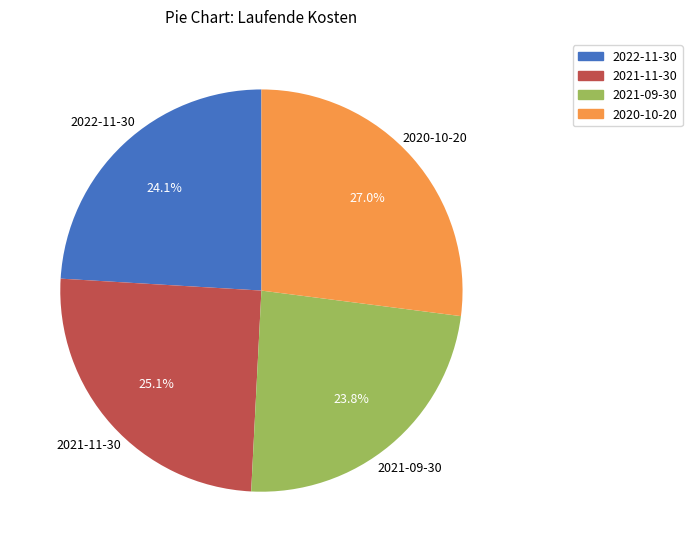

Which category has the biggest portion of the pie?

2020-10-20